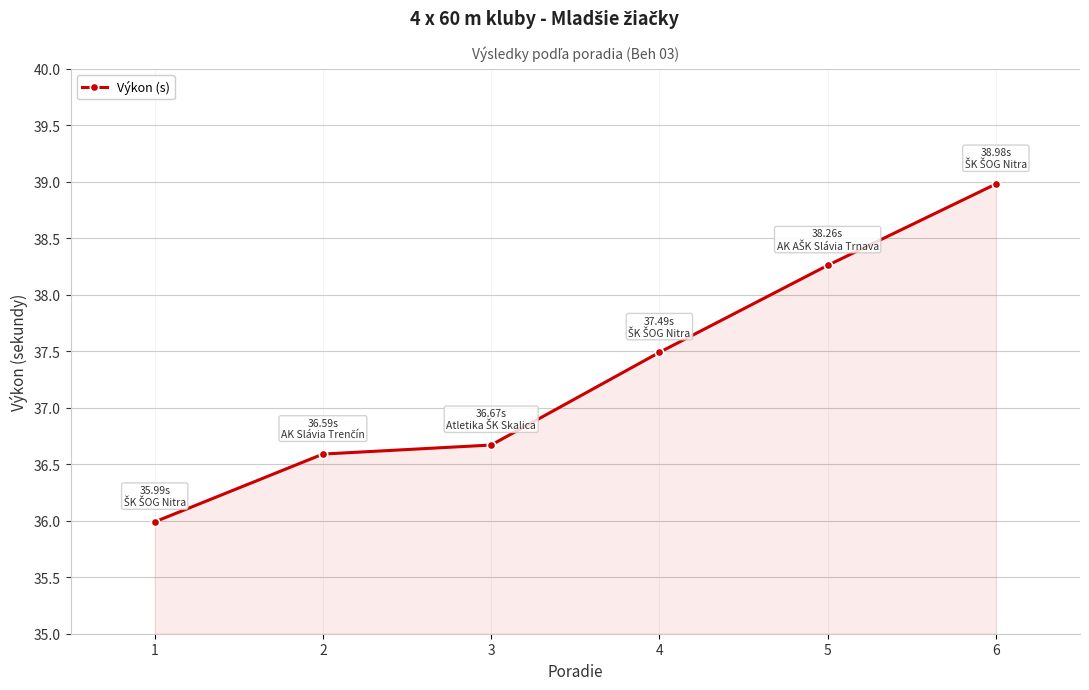

What is the ratio of the value at 6 to the value at 4?

1.0